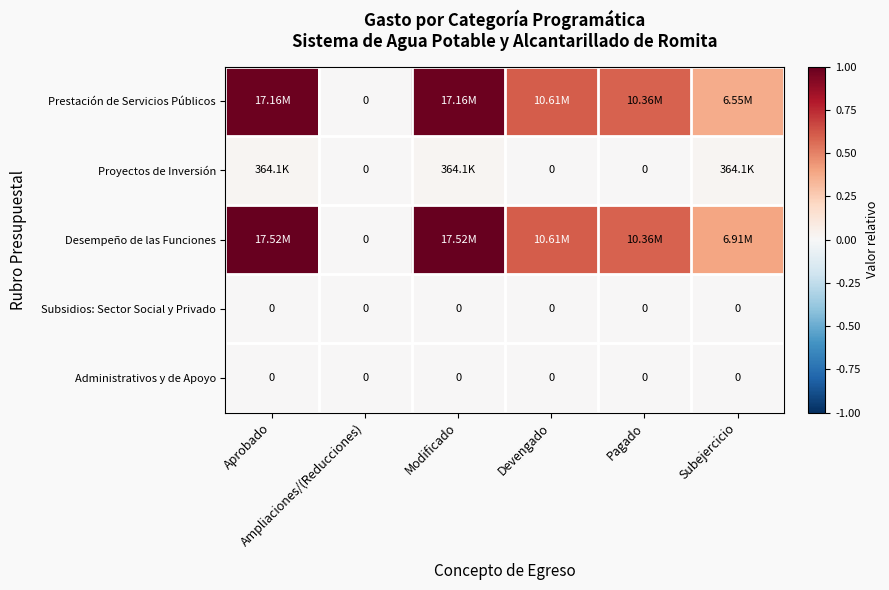

What is the maximum value shown in the chart?

1.0